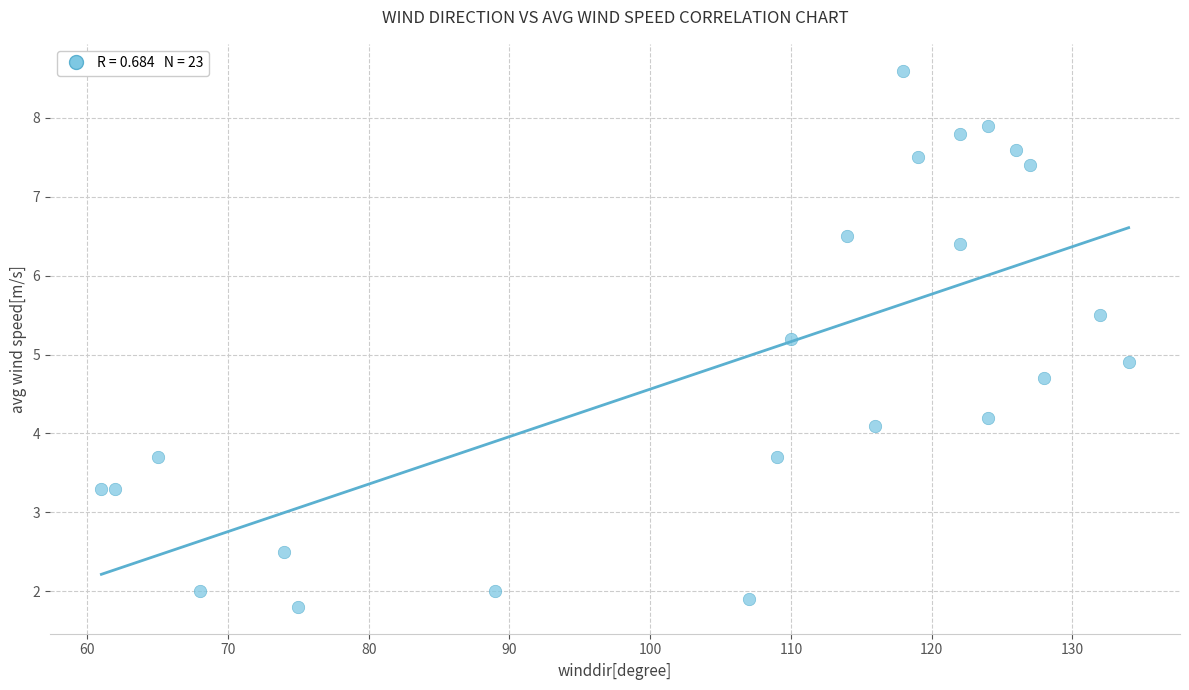

What Y value in the scatter plot is closest to 5?

4.9